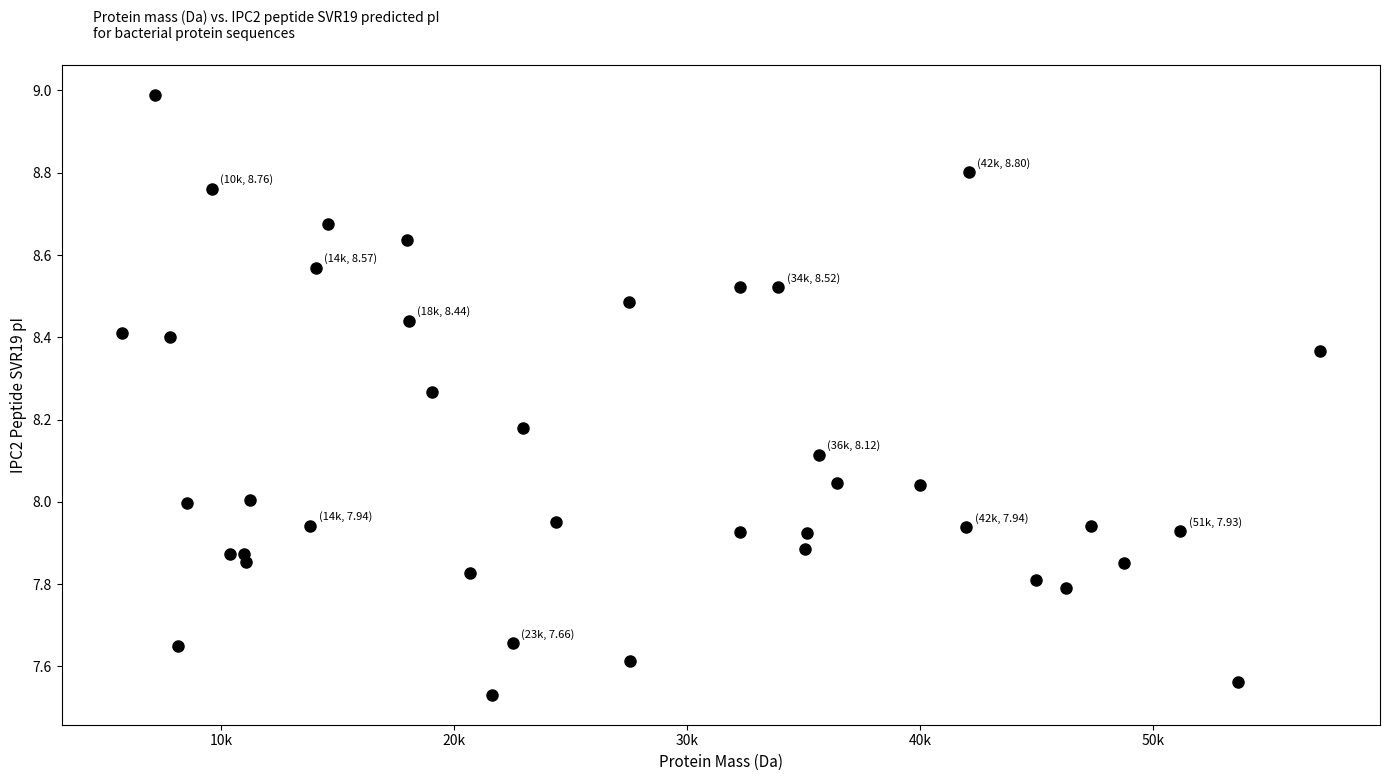

What is the range of X values (max minus min)?

51455.5